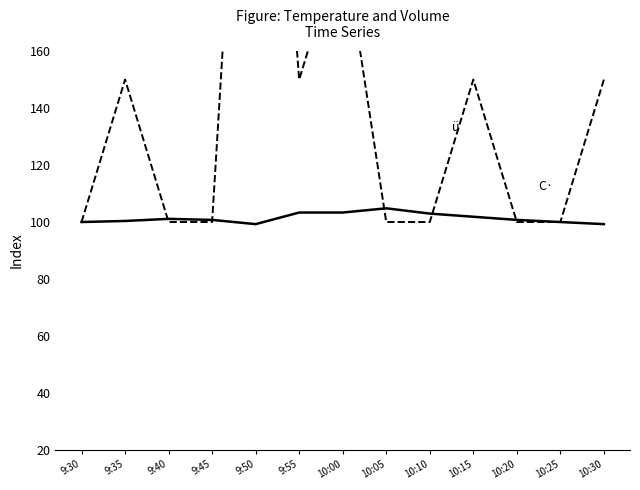

What is the total value across all series at 10:10?

203.0